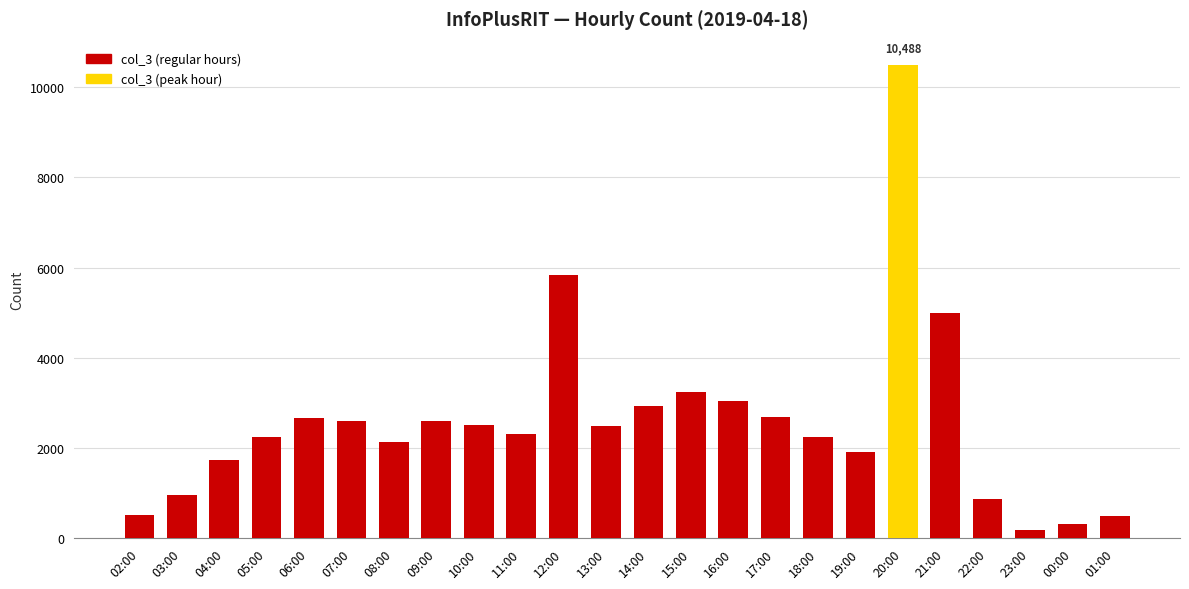

What is the difference between the second highest and minimum values?

5654